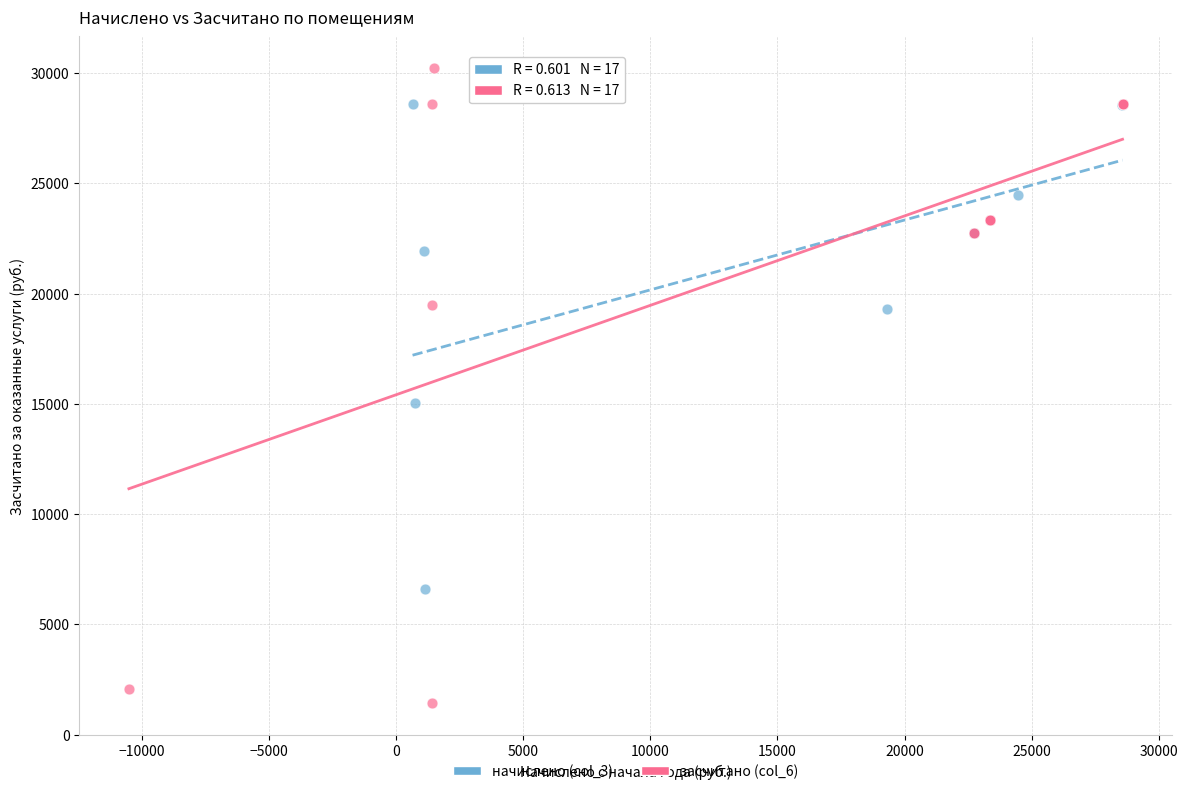

Which series has the widest spread of Y values?

засчитано (col_6)